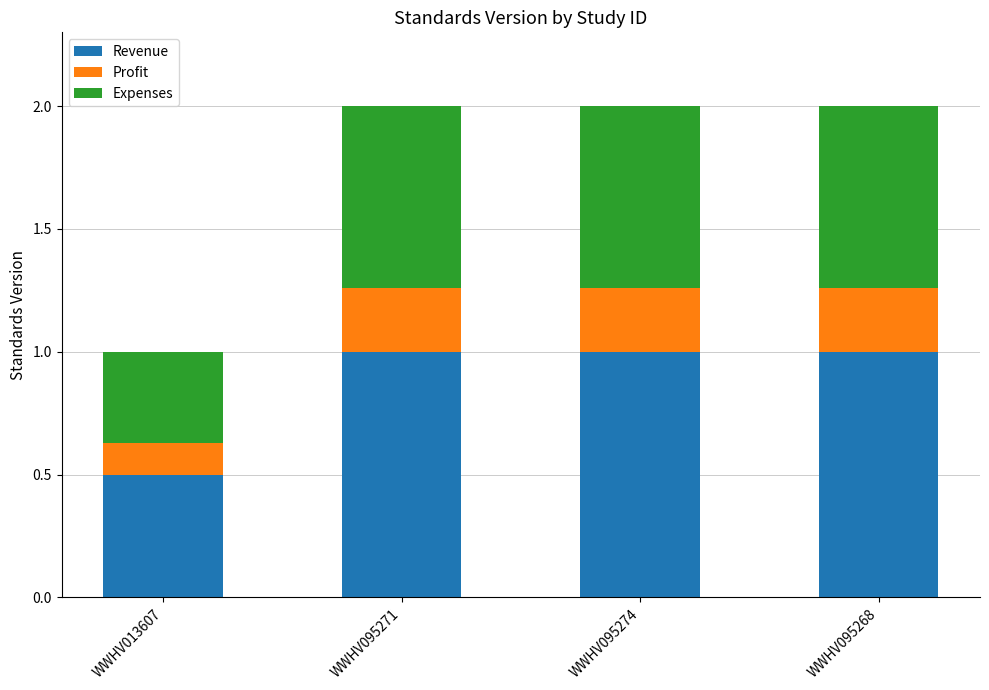

Where is Revenue nearest to the value 0?

WWHV013607